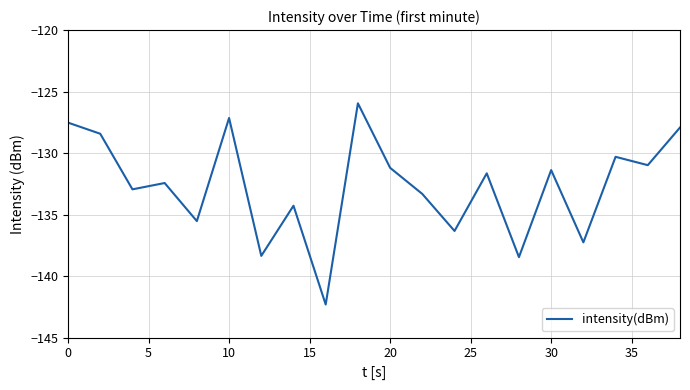

What is the smallest value displayed?

-142.3